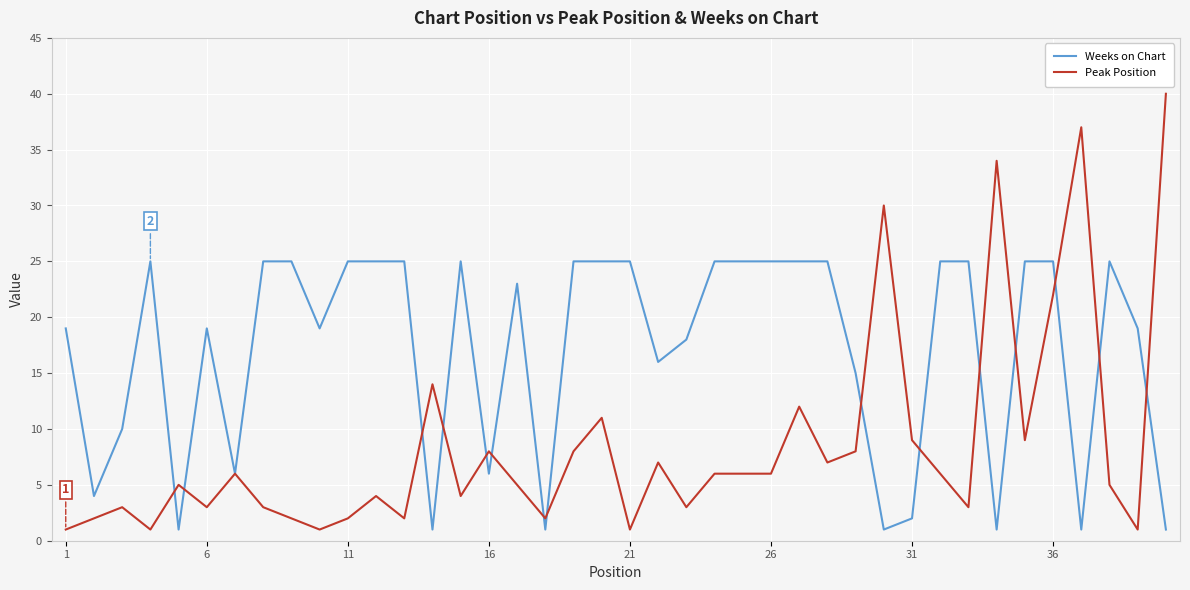

Which series has the largest total across all categories?

Weeks on Chart